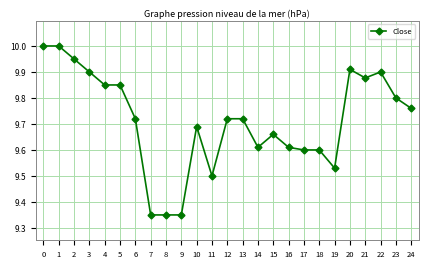

The chart shows a value of 9.9 at 5. True or false?

True